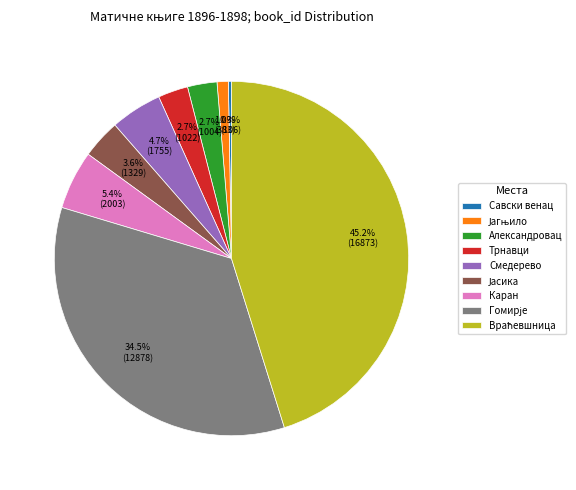

Does Савски венац represent more than half of the total?

No